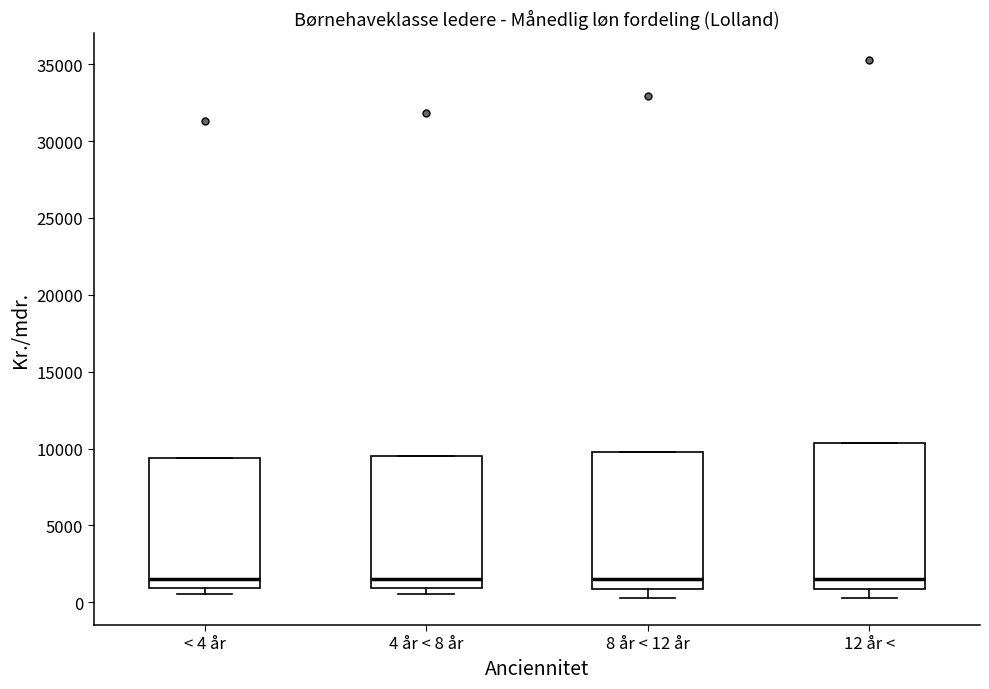

Reading left to right, transcribe this box plot: for each box, give where its median line is, the range the box spans, and where its two whiskers end, as read against the y-axis. The values are not printed on the chart, so give them approximately, as read against the axis.

< 4 år: median 1500, box 1000 to 9500, whiskers 500 to 9500
4 år < 8 år: median 1500, box 1000 to 9500, whiskers 500 to 9500
8 år < 12 år: median 1500, box 1000 to 10000, whiskers 500 to 10000
12 år <: median 1500, box 1000 to 10500, whiskers 500 to 10500